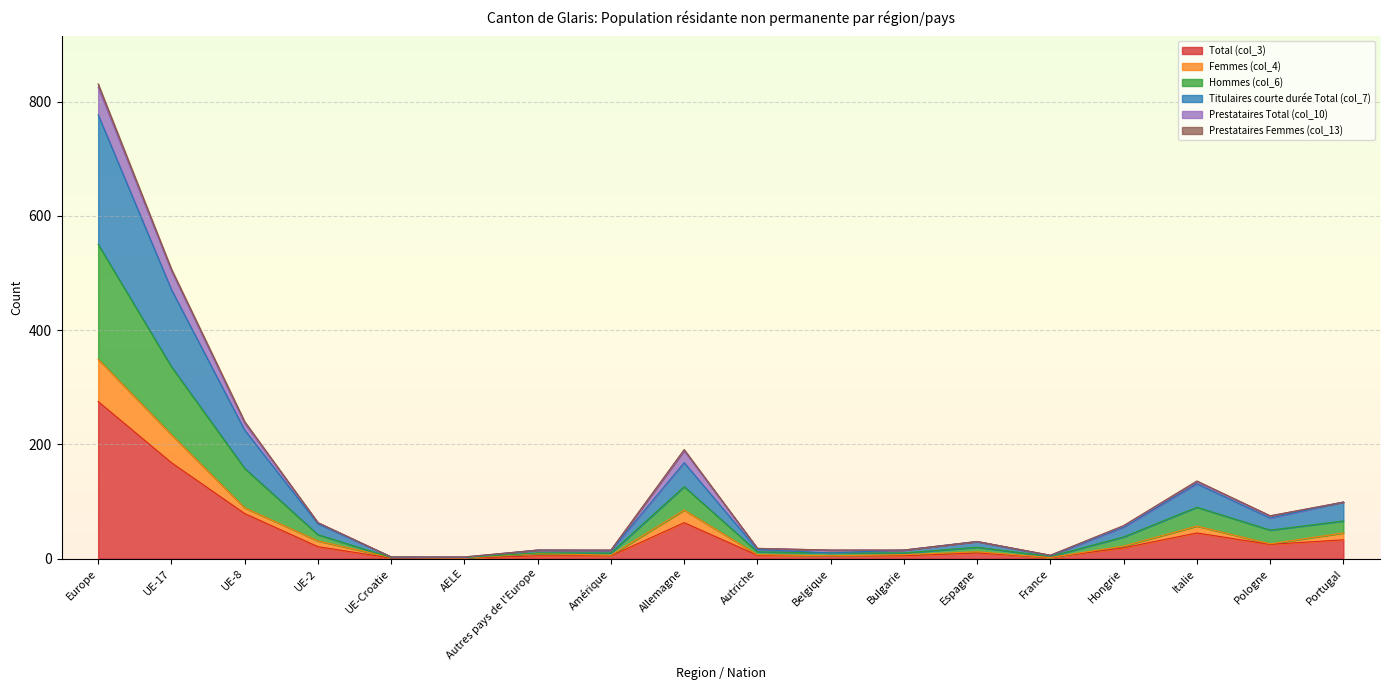

At which label does Total (col_3) reach its peak?

Europe